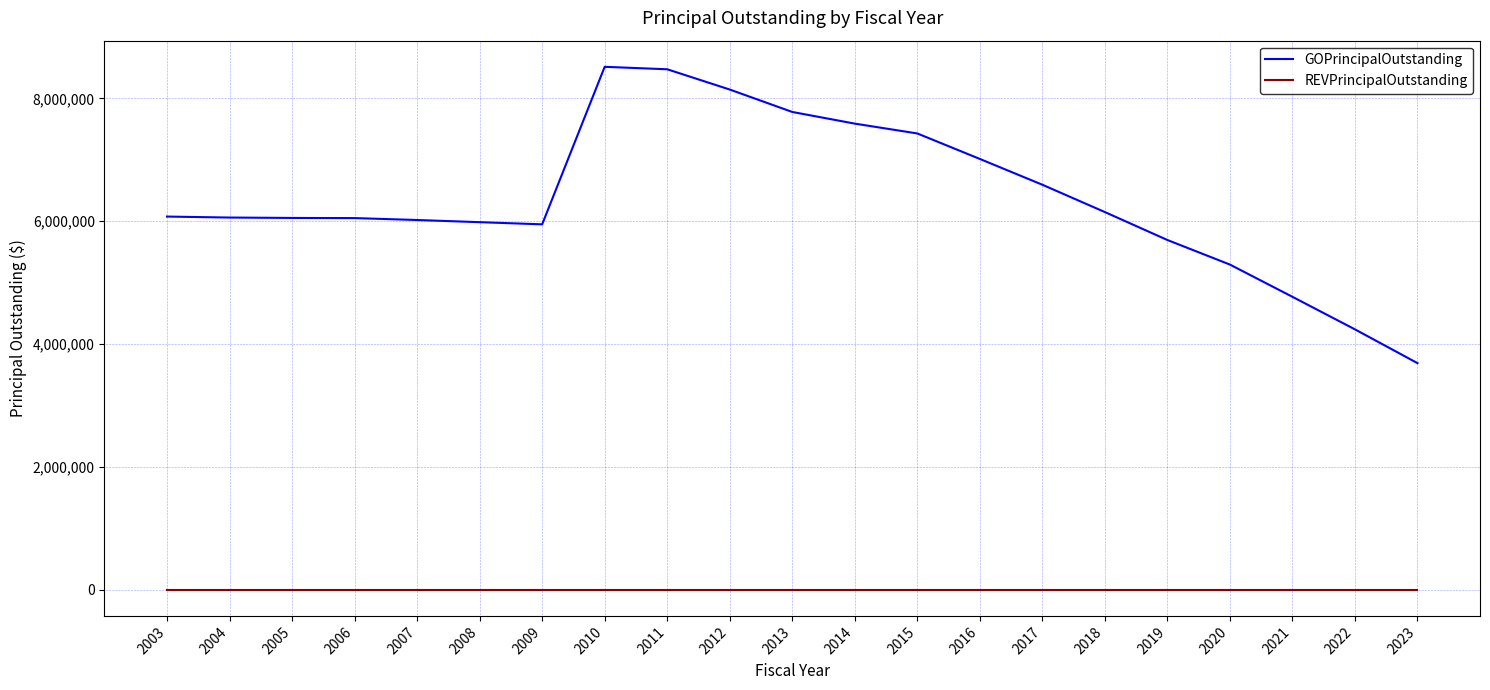

Which series has the widest spread of values?

GOPrincipalOutstanding